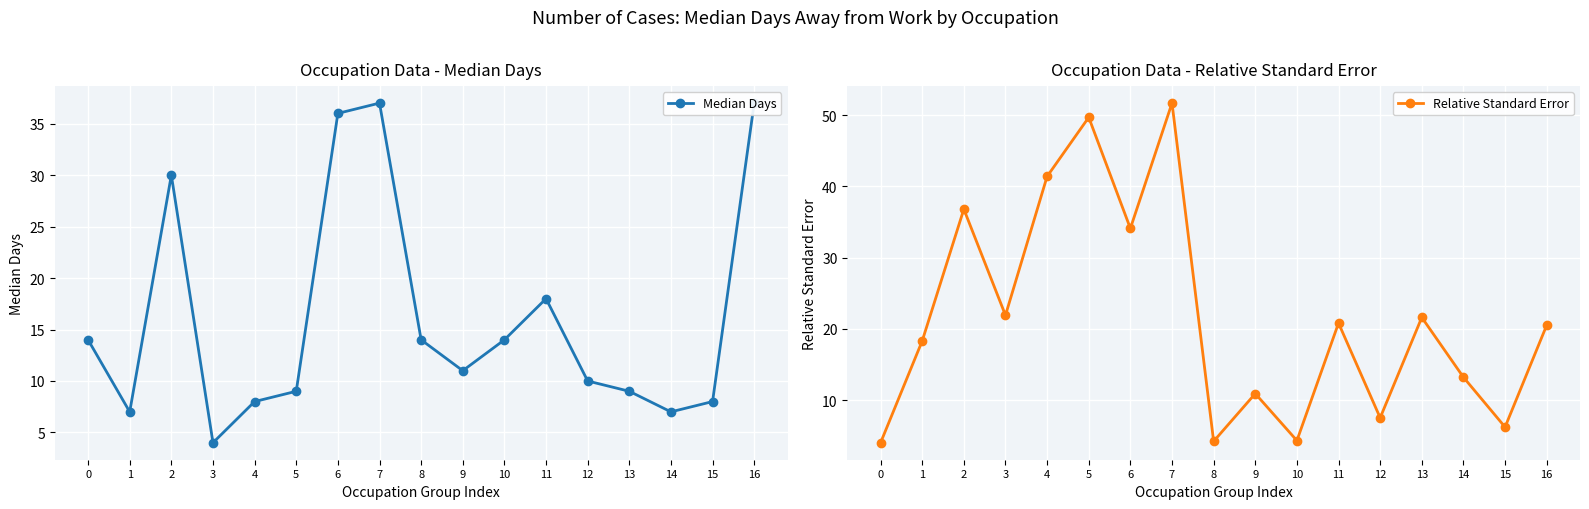

How many data points in Median Days are less than 11?

8